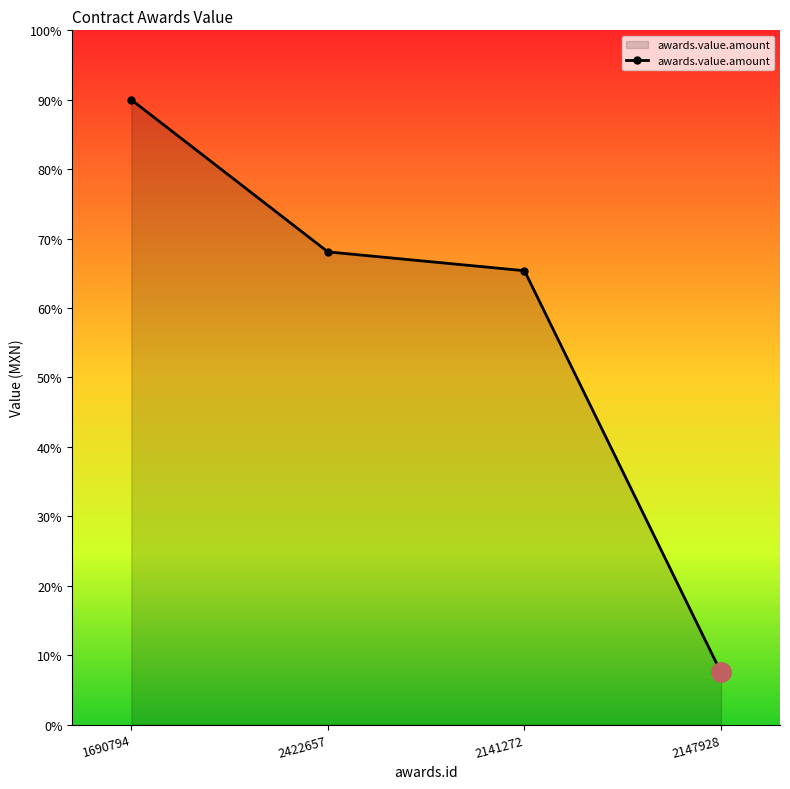

Which label corresponds to the smallest value in the chart?

2147928